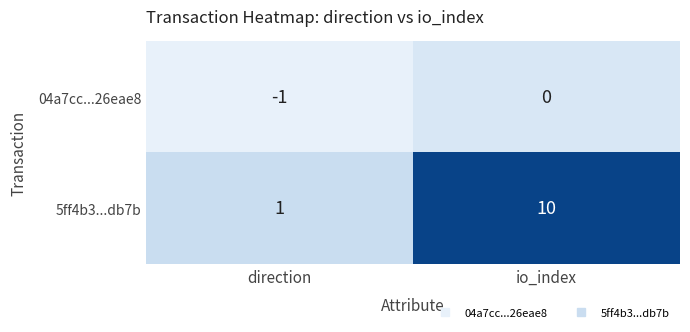

At which category is the sum across all series the highest?

io_index